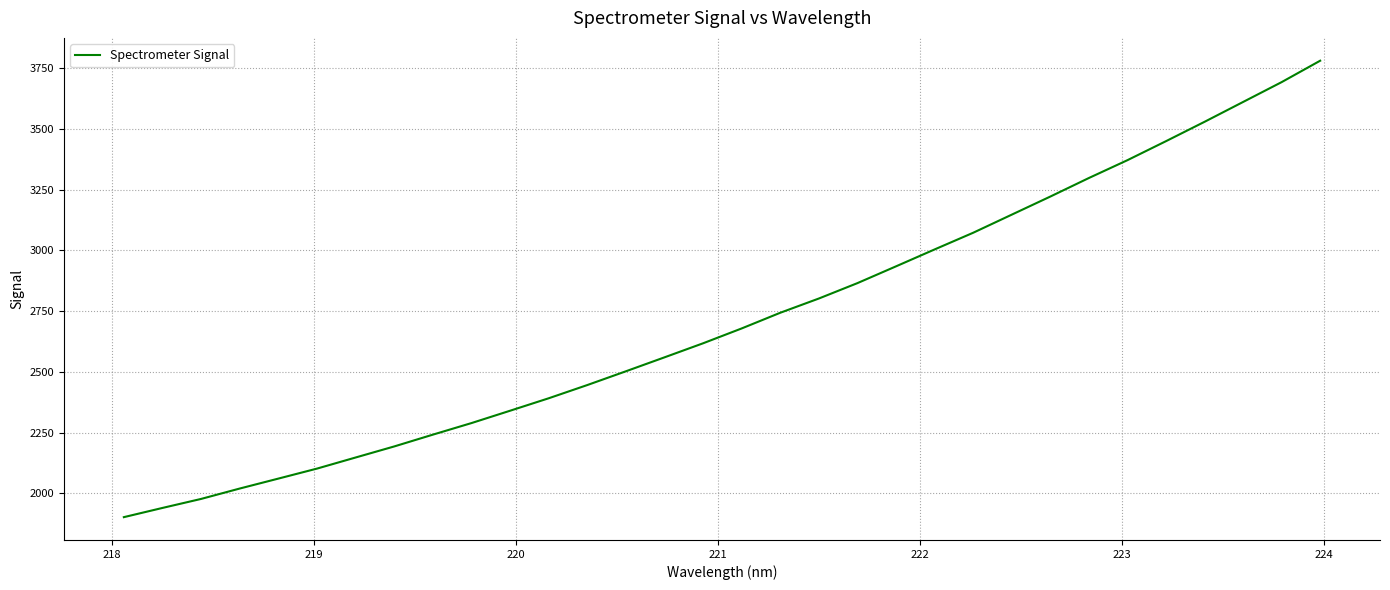

What is the minimum value shown in the chart?

1902.6